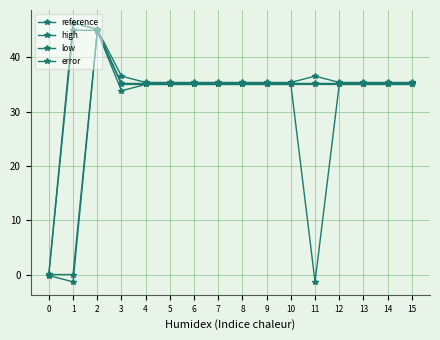

The value of error at 6 is 35.0. True or false?

True